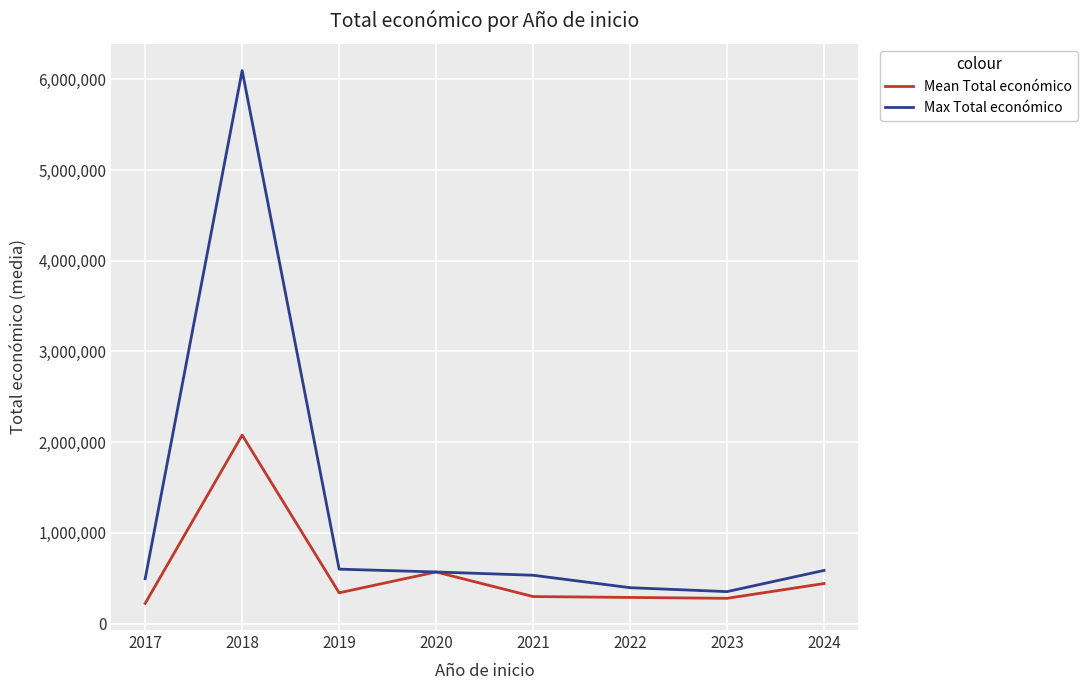

What is the difference between the maximum and minimum values in the Mean Total económico series?

1855640.1